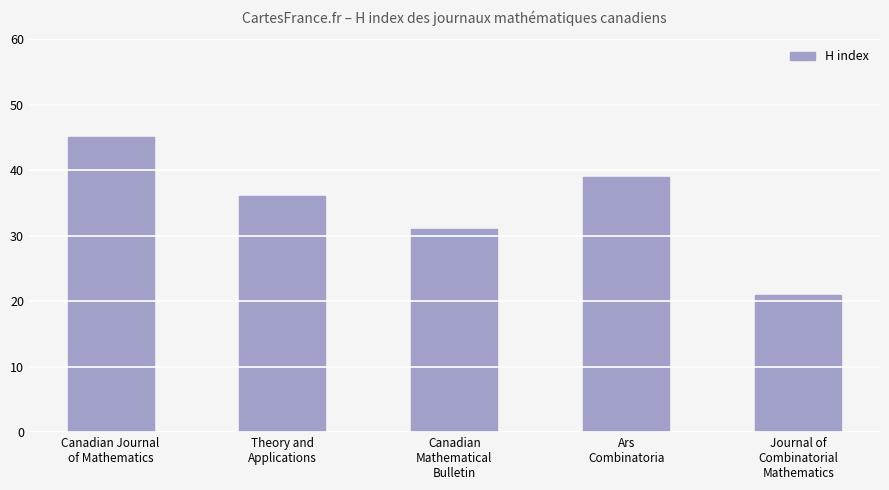

The value at Canadian
Mathematical
Bulletin is 31. True or false?

True